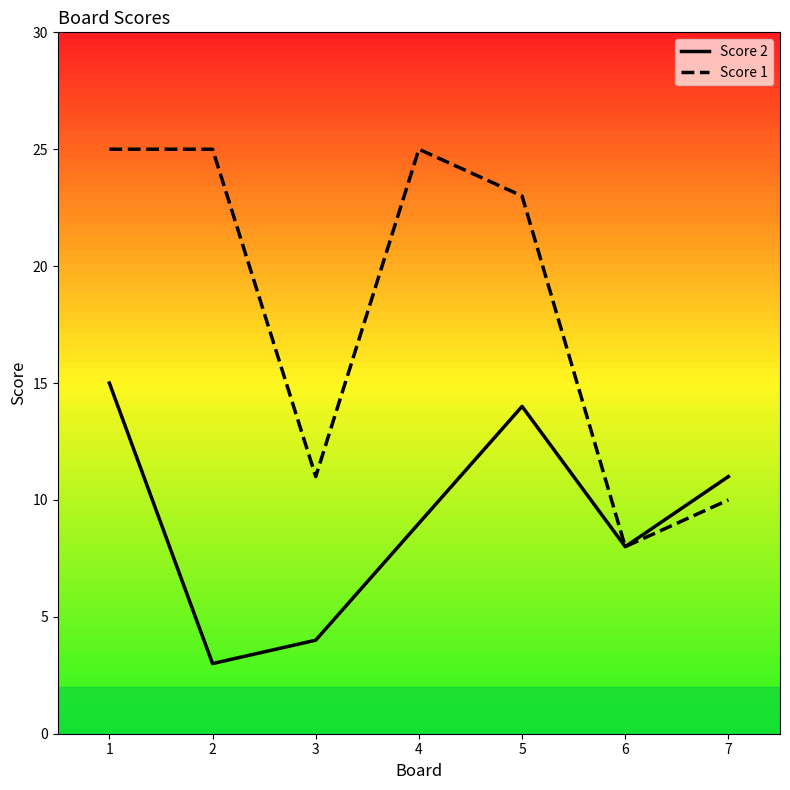

Which series changed the most between 2 and 5?

Score 2